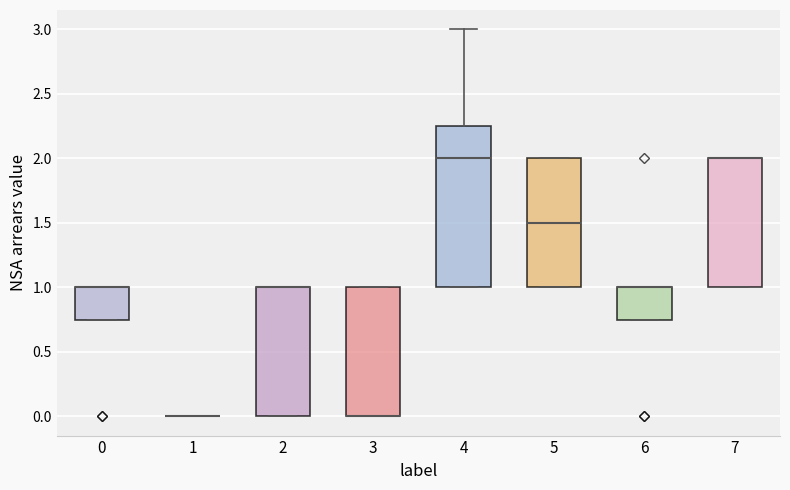

Where is the upper edge of the box at x = 7 on the y-axis? The values are not printed on the chart, so give them approximately, as read against the axis.

2.00